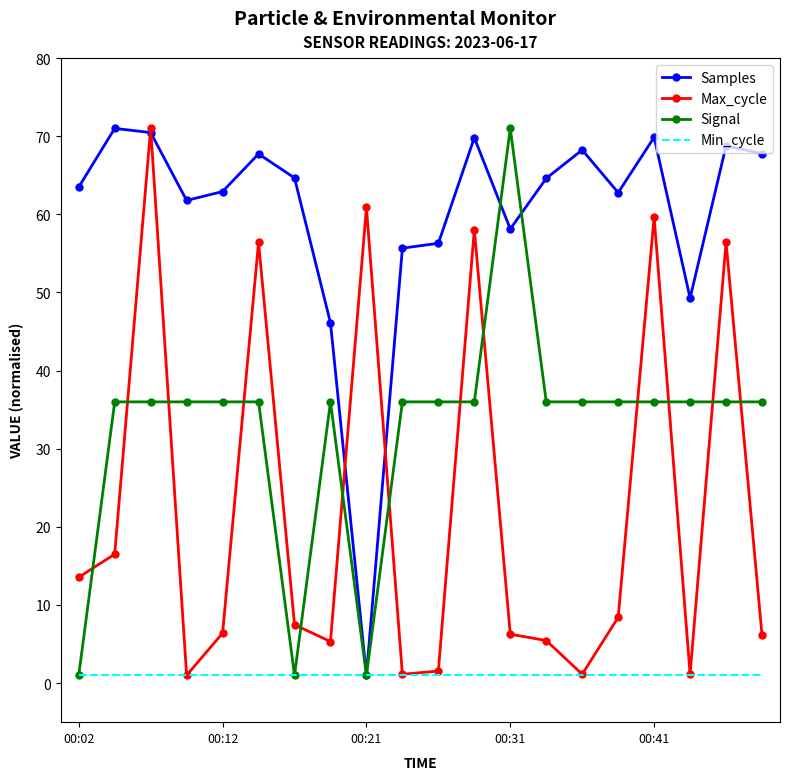

List the series in order of their overall mean, highest first.

Samples, Signal, Max_cycle, Min_cycle